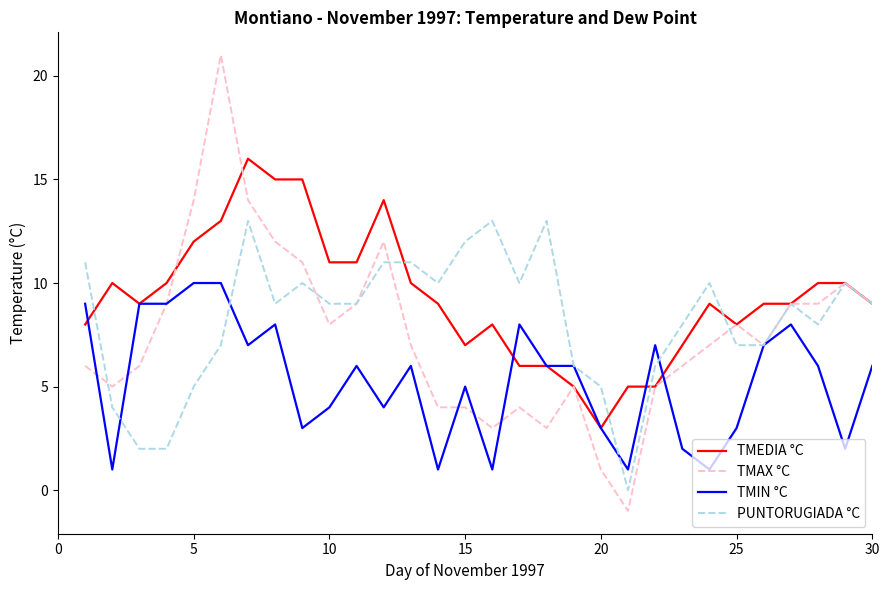

Which series has the widest spread of values?

TMAX °C